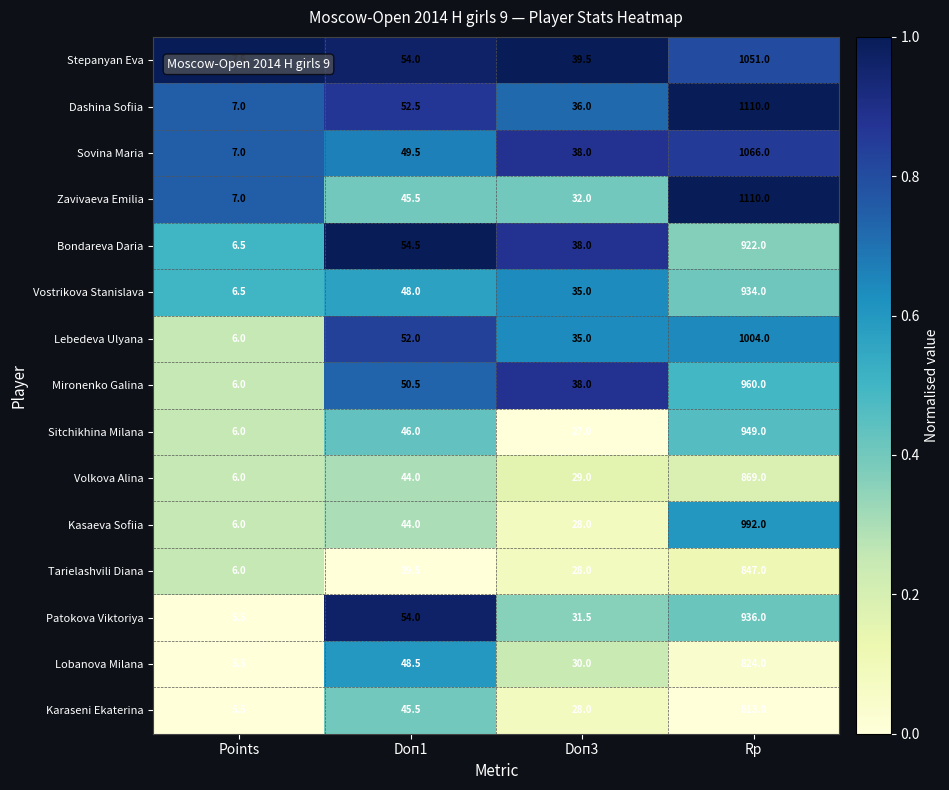

What is the sum of the Mironenko Galina values at Points and Rp?

966.0